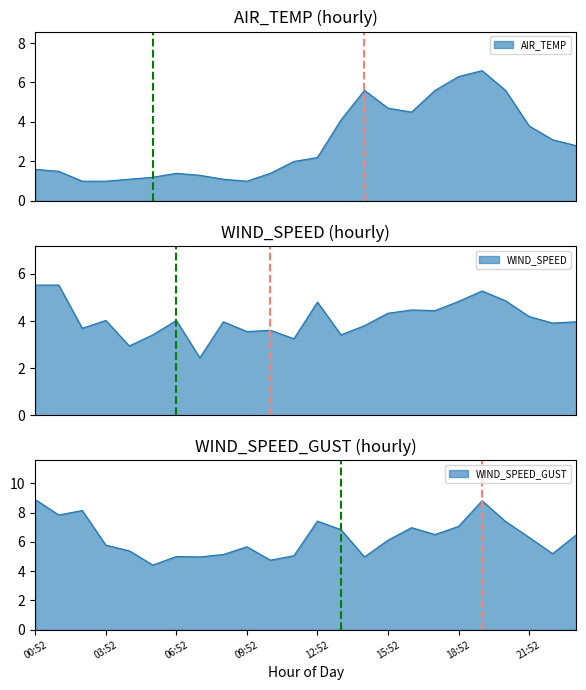

At which label does WIND_SPEED_GUST first exceed 6?

00:52